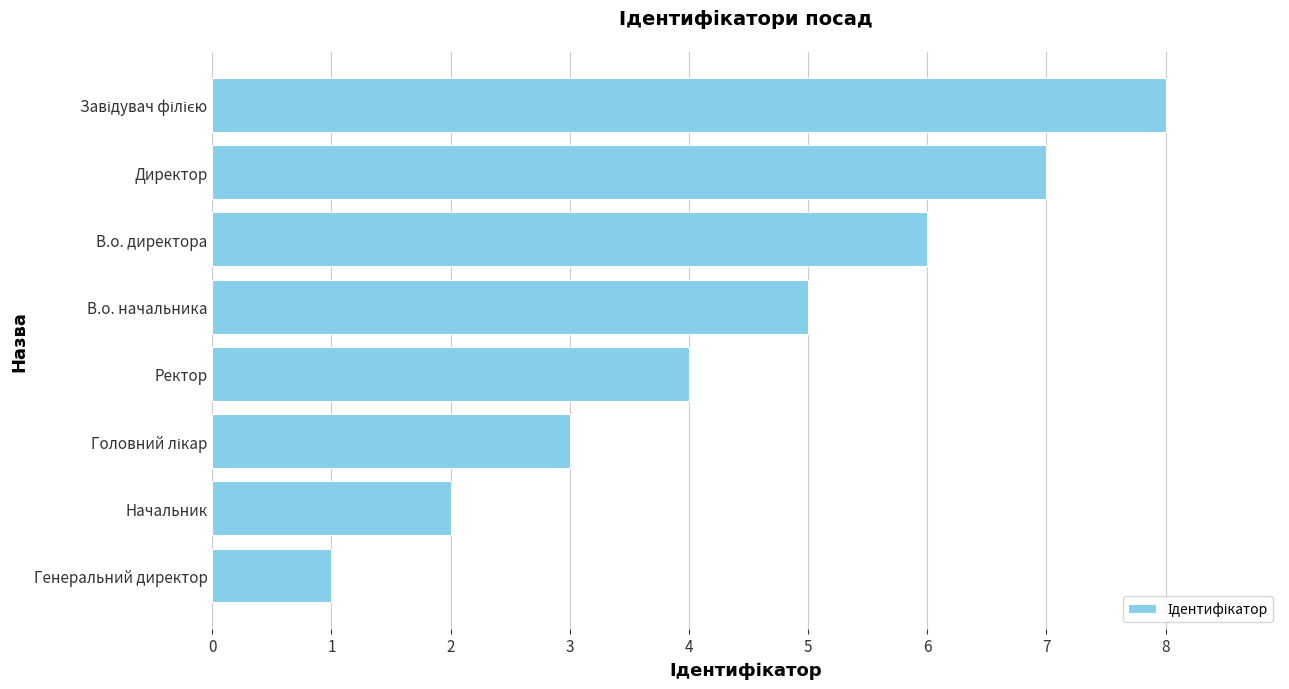

How many distinct data groups are displayed?

1